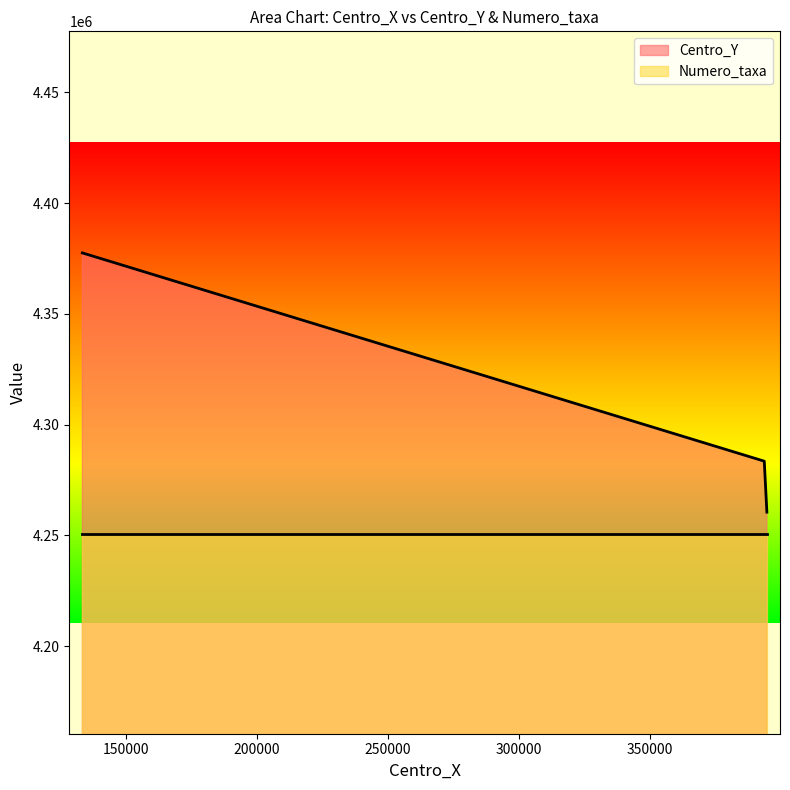

What is the value of the 2nd point from the left?

4283500